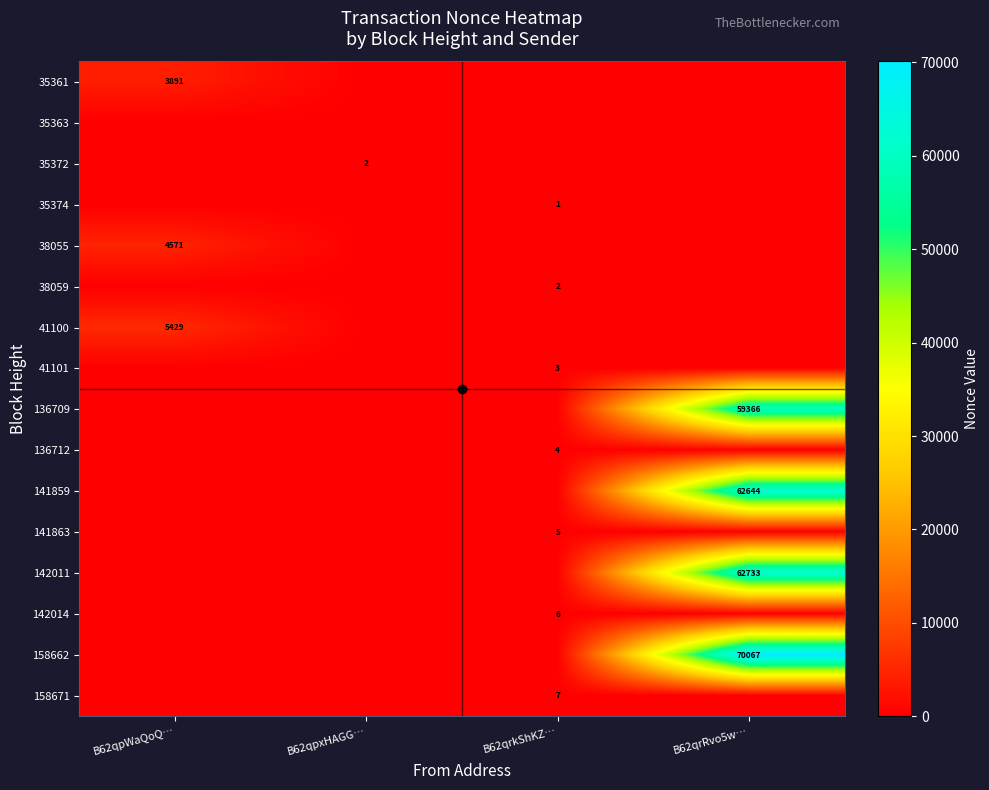

The value of 141859 at B62qrRvo5w… is 62644. True or false?

True